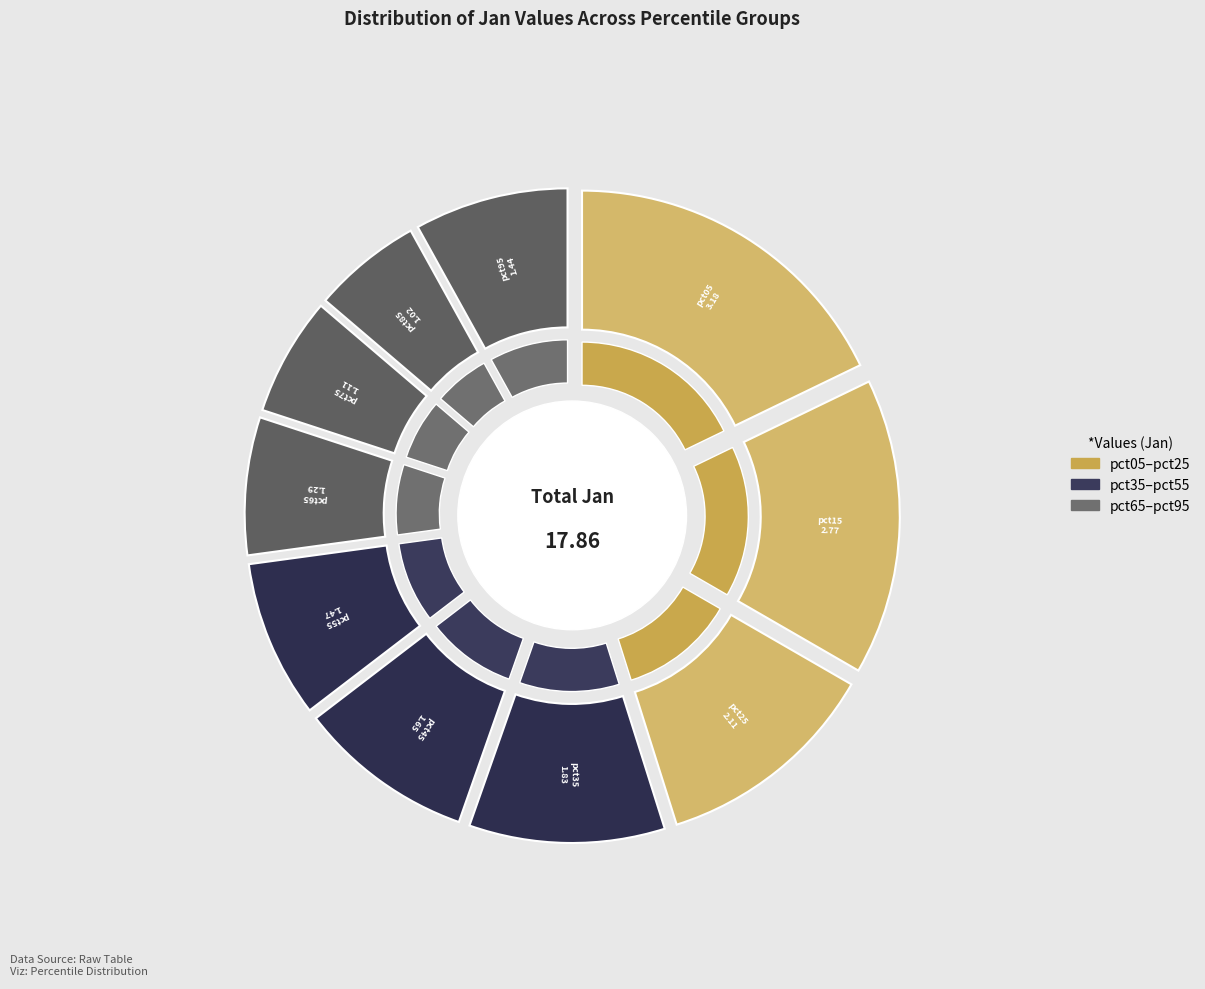

To the nearest percent, what is the difference between the pct55 and pct75 slice percentages?

2%